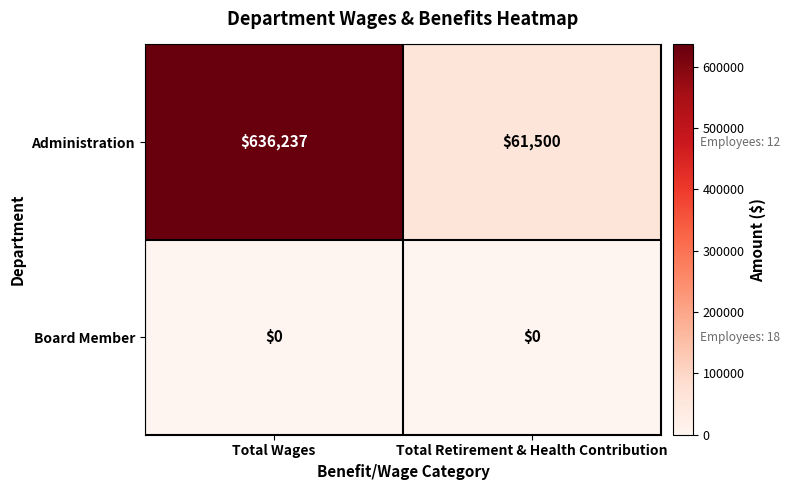

How many categories are shown in the chart?

2